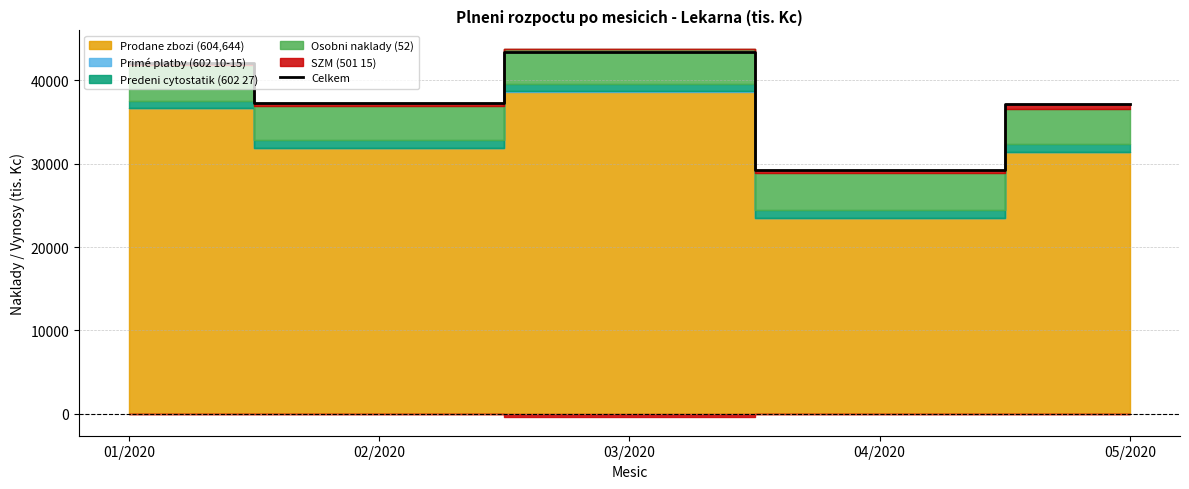

How many data points does each series have?

5